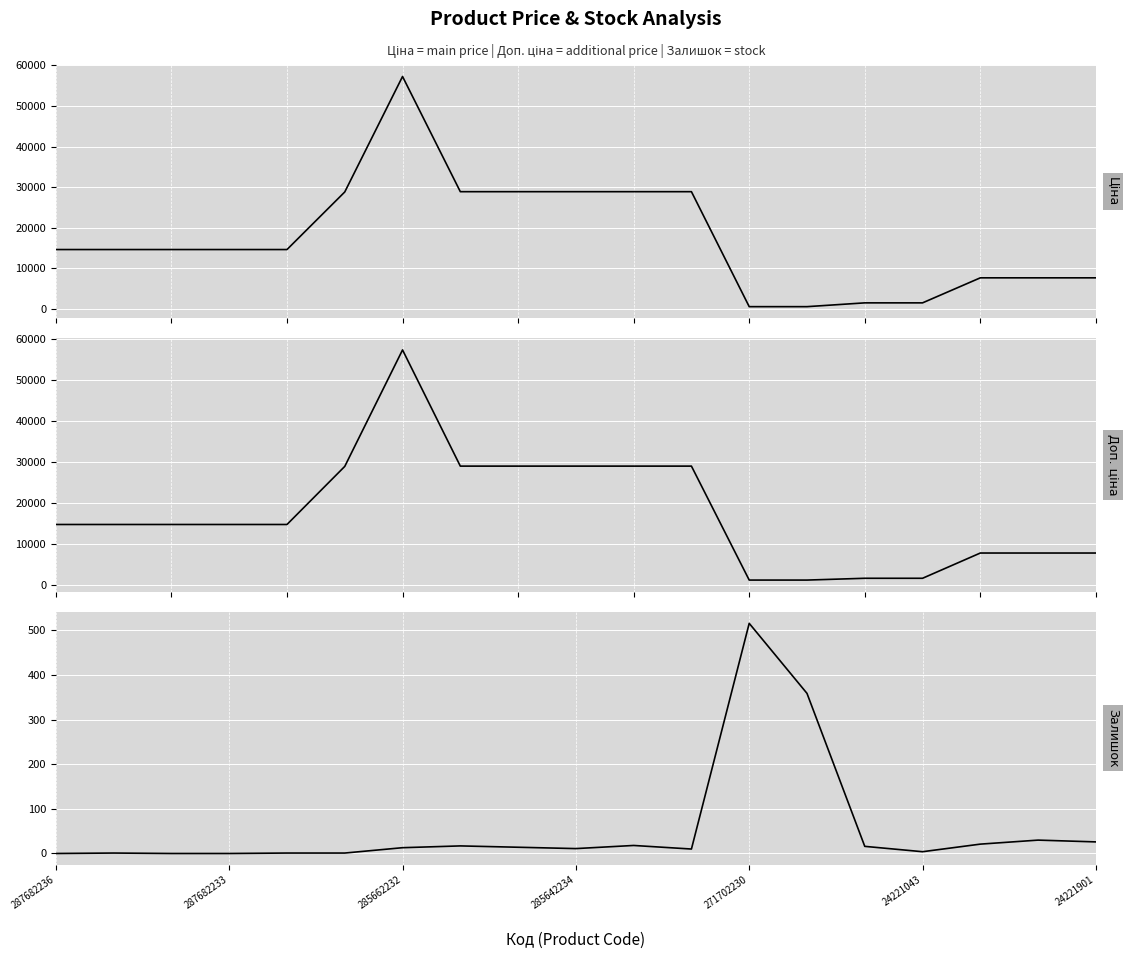

What is the spread (max minus min) of values at 287682236?

14649.6